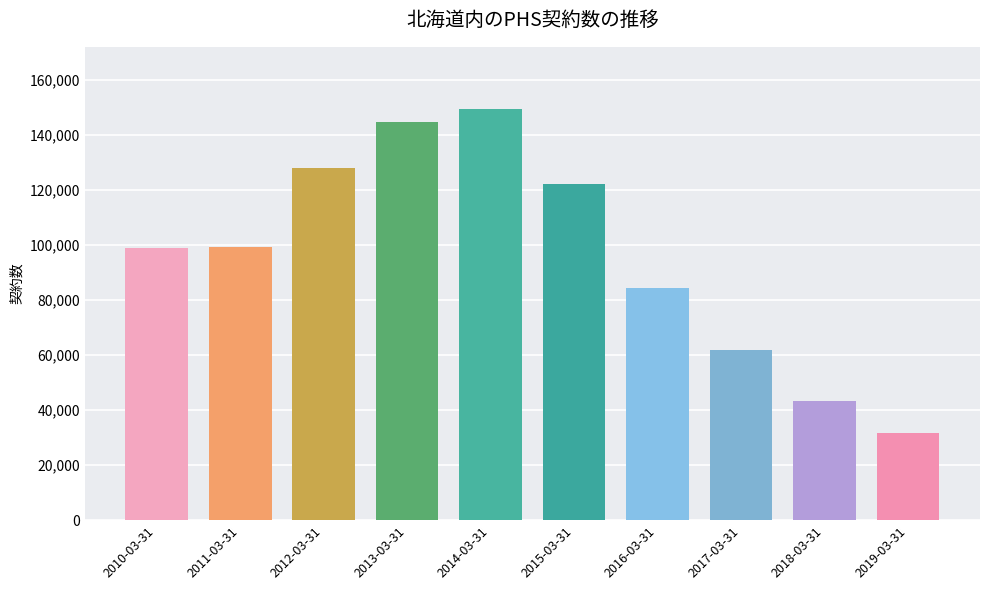

The chart shows a value of 33330 at 2011-03-31. True or false?

False